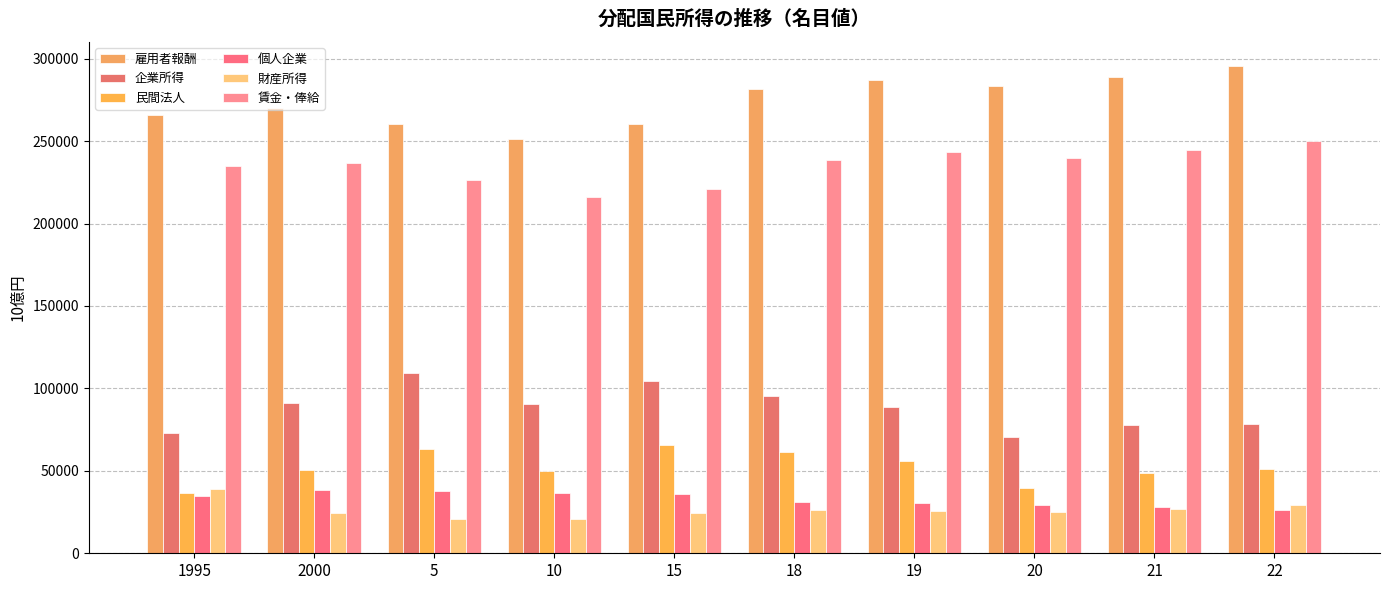

What is the label of the 7th bar from the left?

19